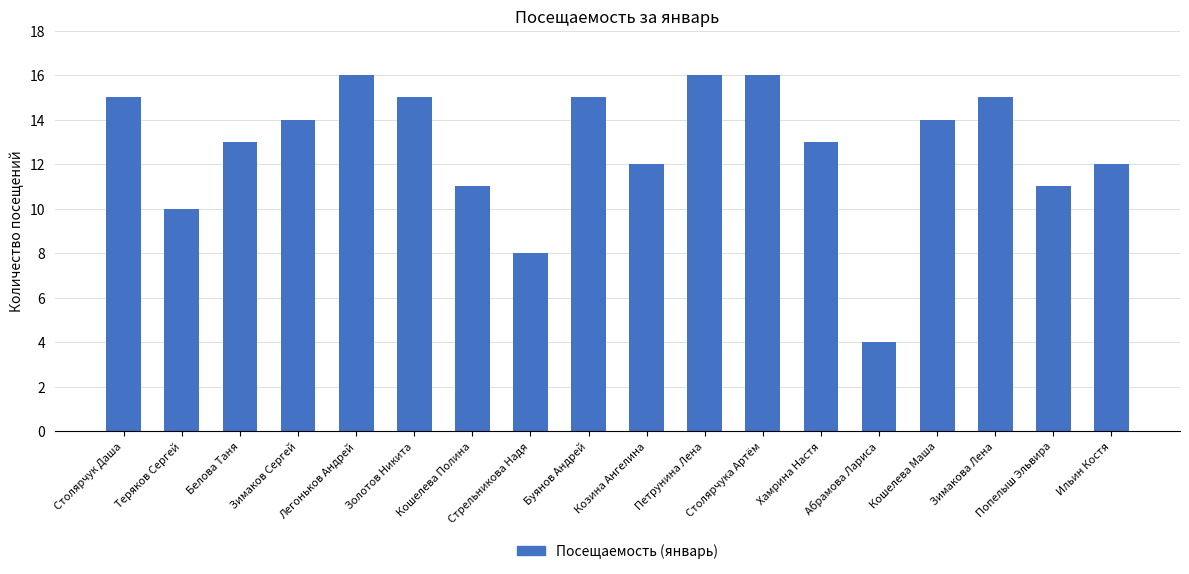

How many data points does each series have?

18